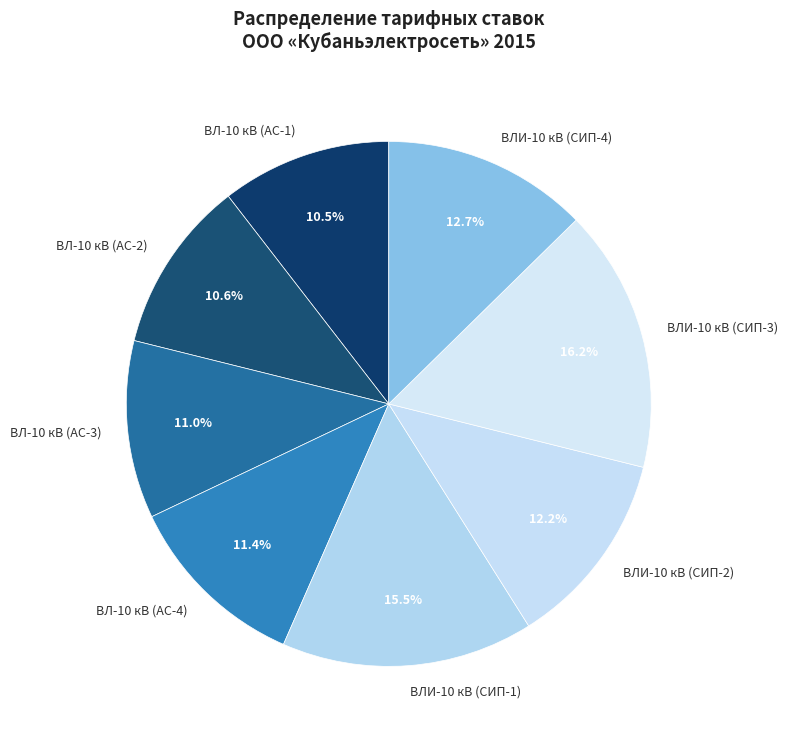

Which slice is the largest?

ВЛИ-10 кВ (СИП-3)